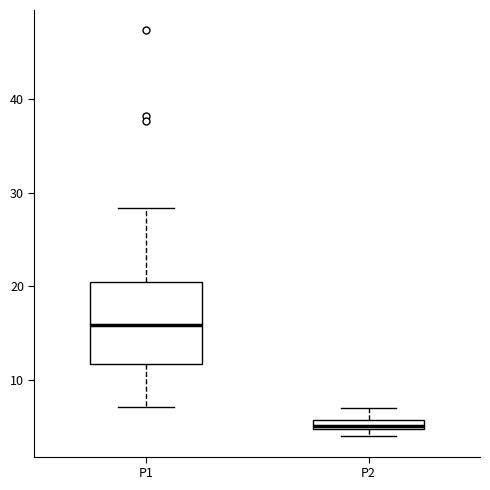

Comparing the boxes themselves (not the whiskers), which one is the tallest?

P1